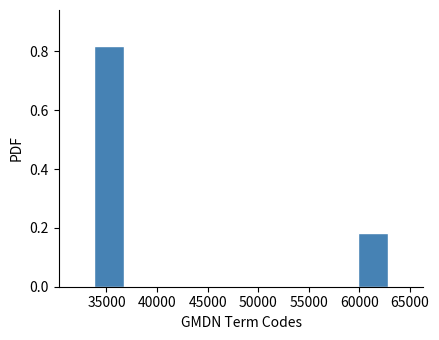

True or false: the data shows 0.1 at 60000.

False